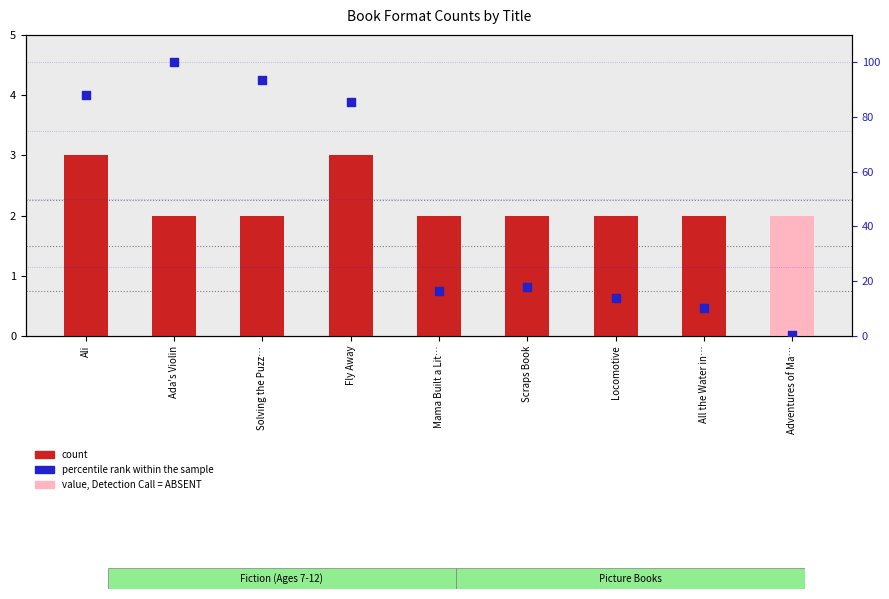

At which category is the sum across all series the highest?

Ada's Violin